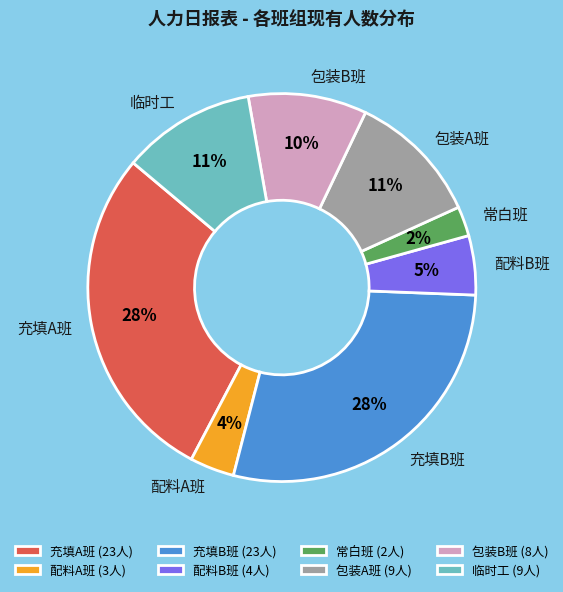

Which category has the smallest portion of the pie?

常白班